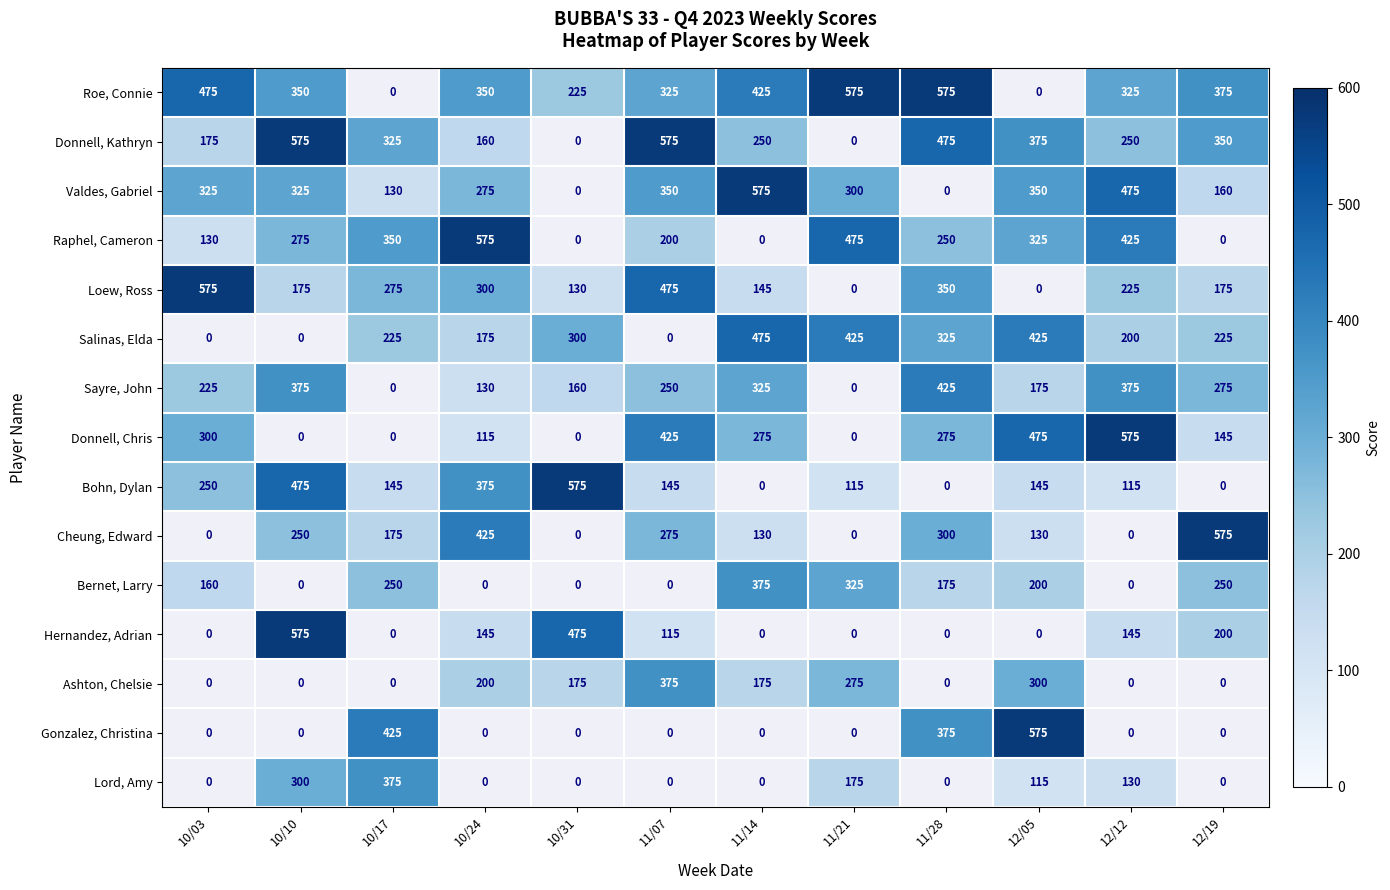

What is the greatest value displayed?

575.0